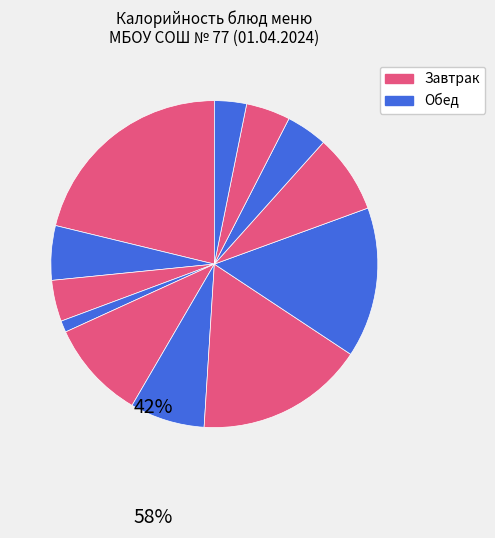

How many slices are in this pie chart?

12